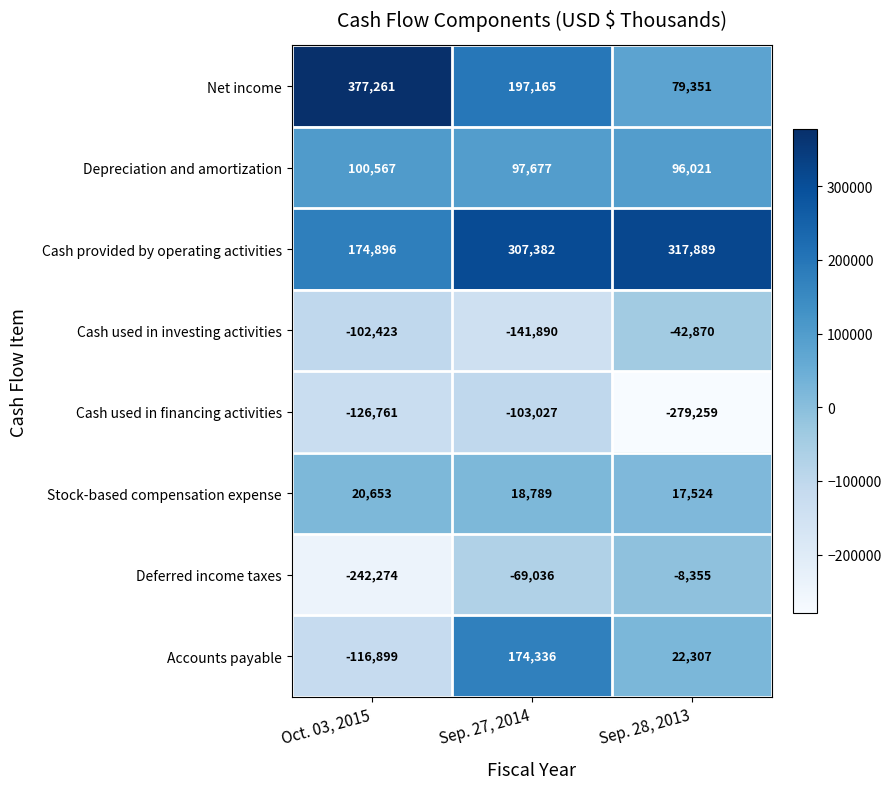

What is the difference between the second highest and minimum values in the Cash used in financing activities series?

152498